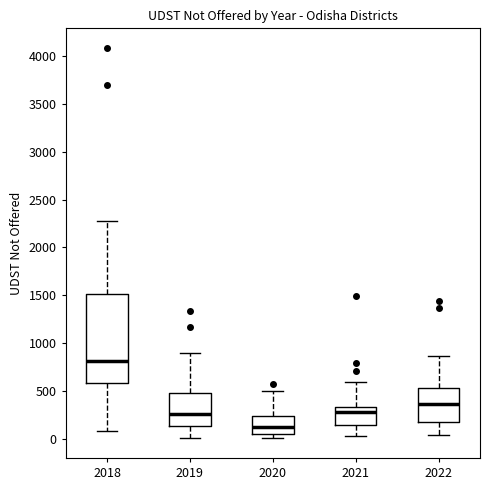

Which box is the tallest, from its lower edge to its upper edge?

2018